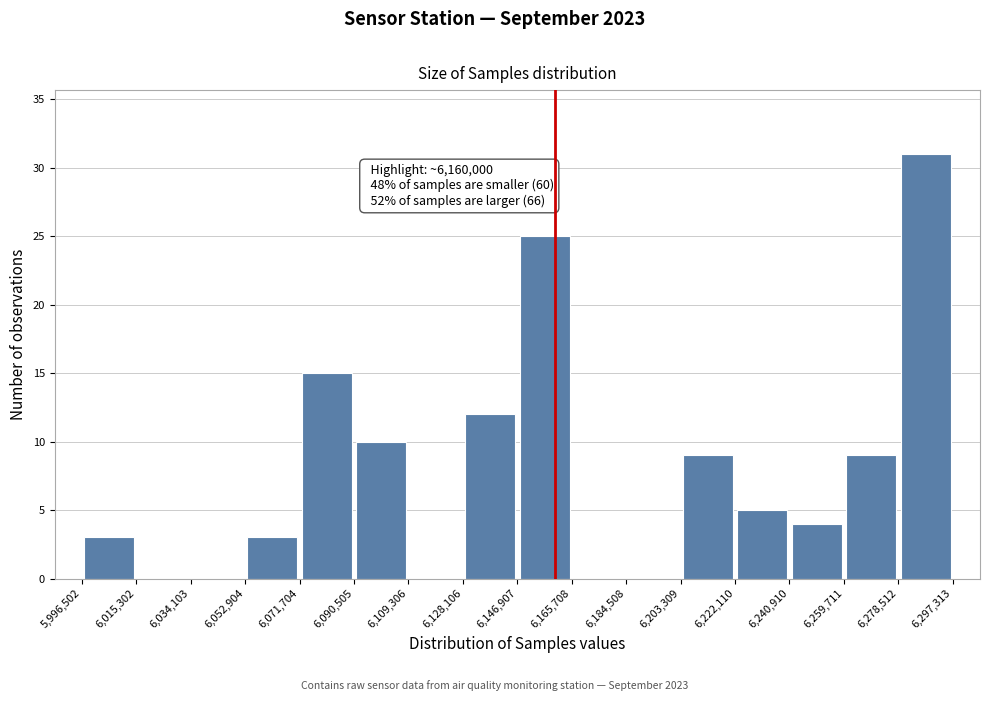

Over which range of the x-axis is the bar tallest?

6,278,512 to 6,297,313